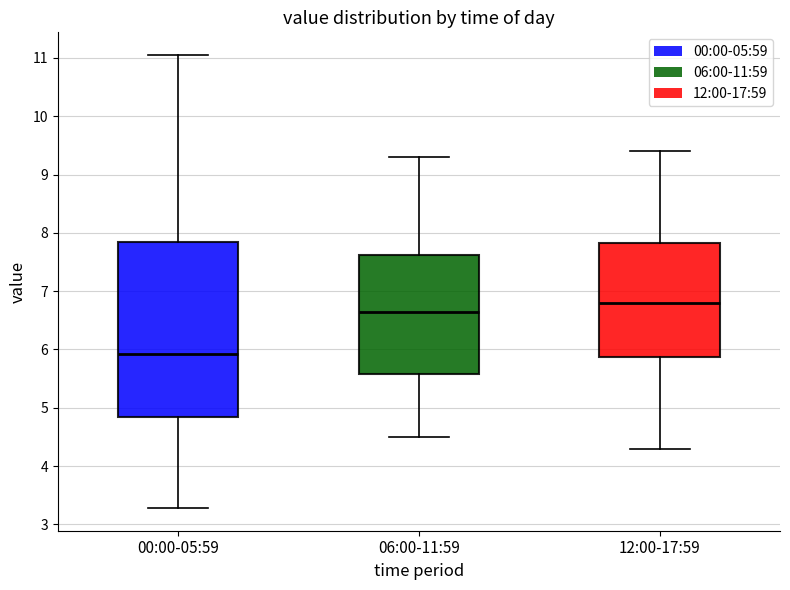

Which box's median line is the highest?

12:00-17:59